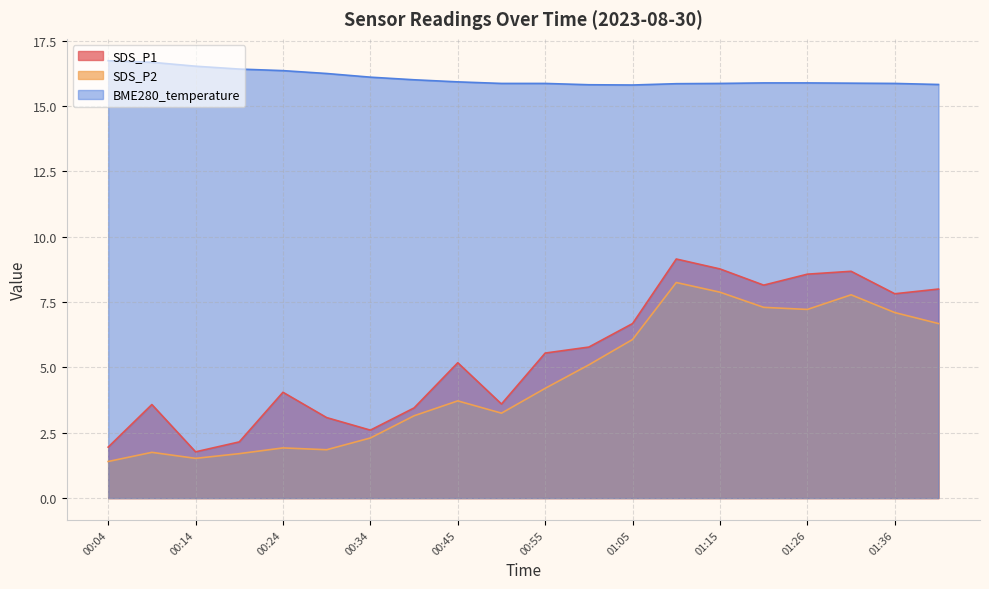

Which series has the largest range (max minus min)?

SDS_P1